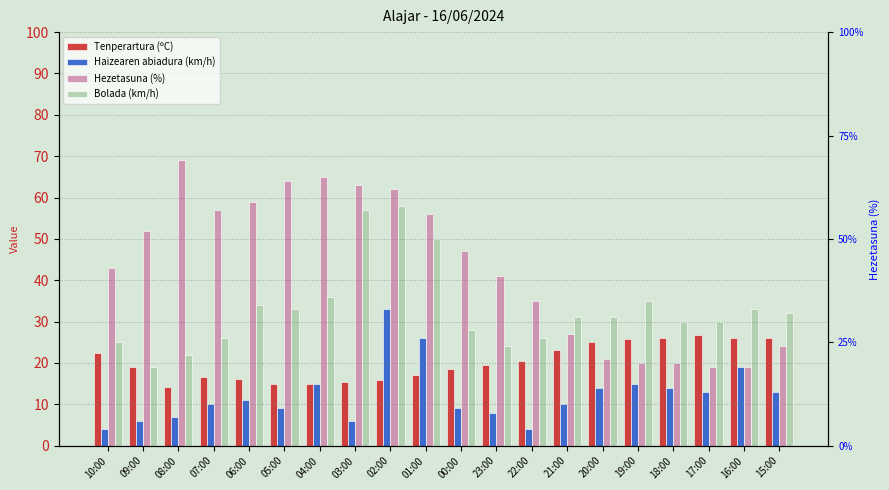

How many bars are there in each group?

4